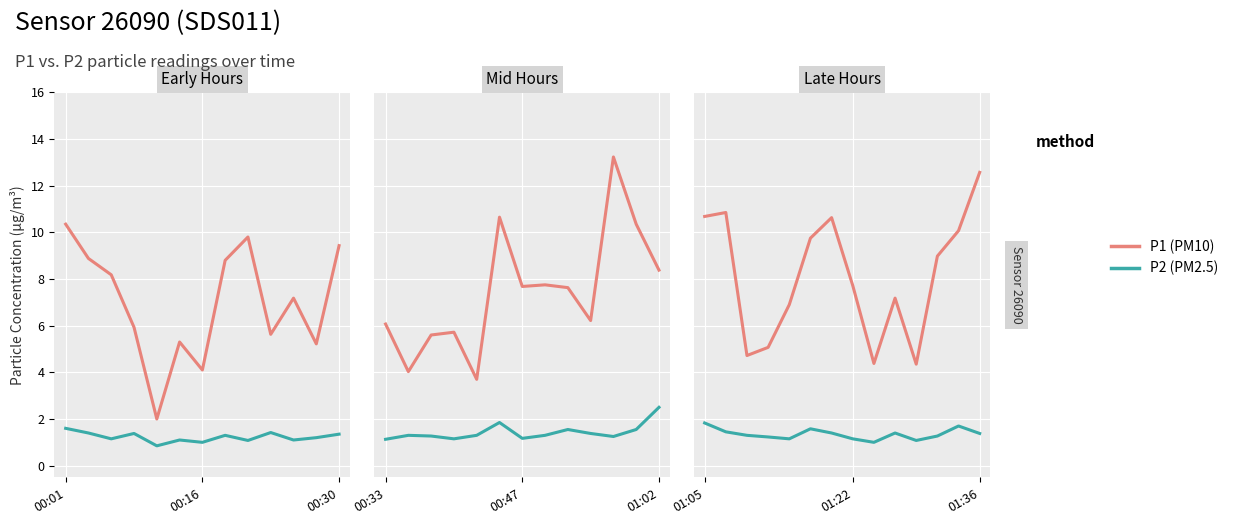

How many lines are shown in the chart?

2